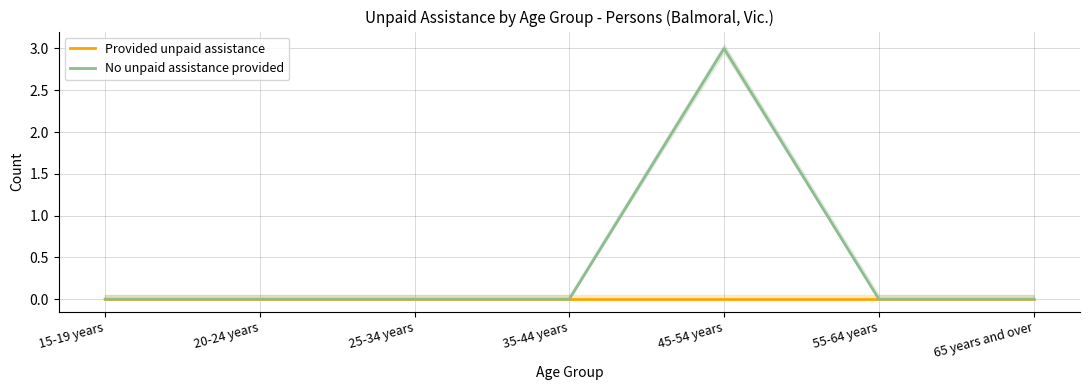

Which series has the largest range (max minus min)?

No unpaid assistance provided